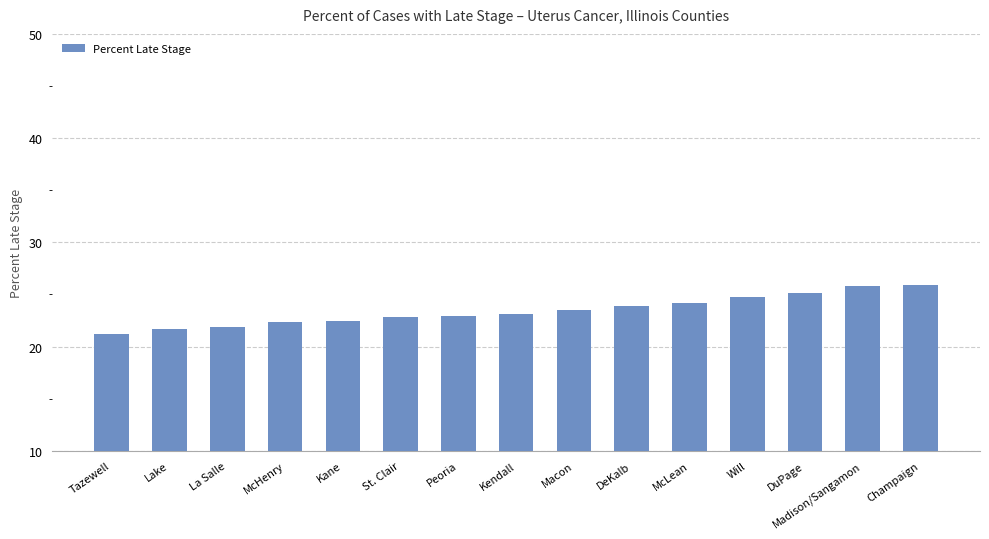

What is the ratio of the value at Macon to the value at Lake?

1.1